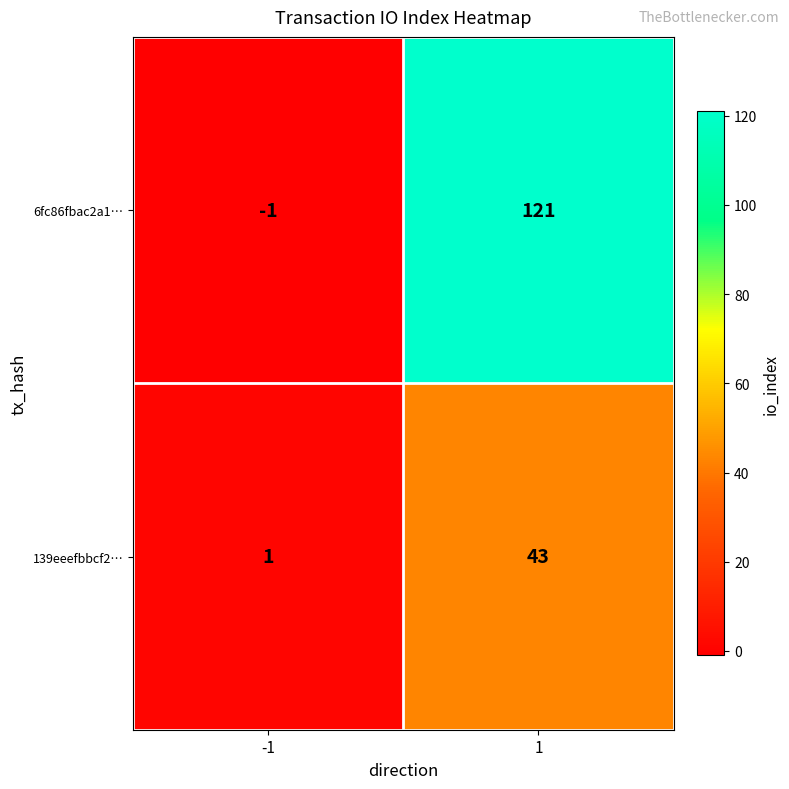

How many series are shown in this chart?

2